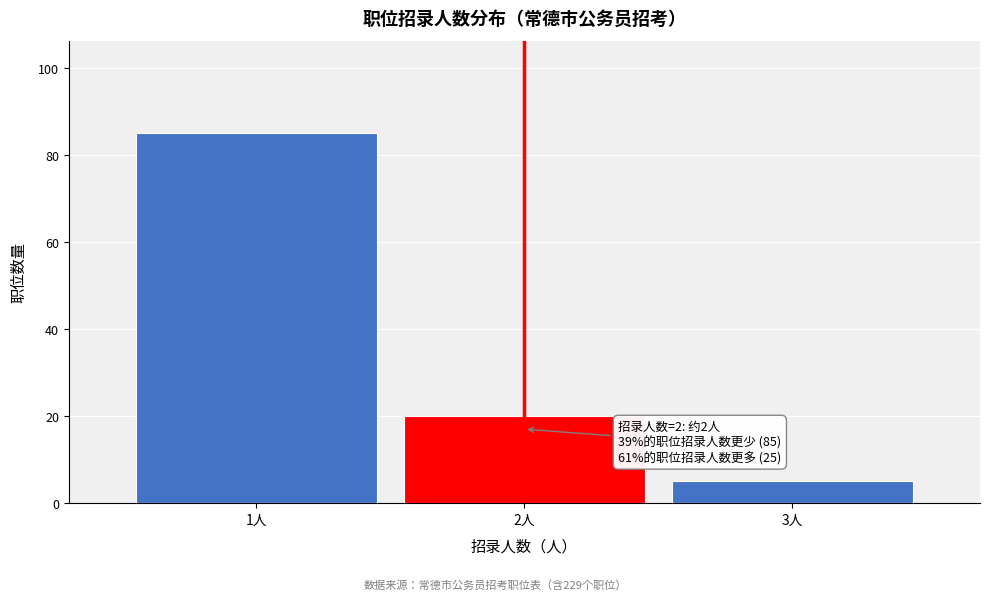

Reading right to left, what are all the values shown in this chart?

3人=5	2人=20	1人=85